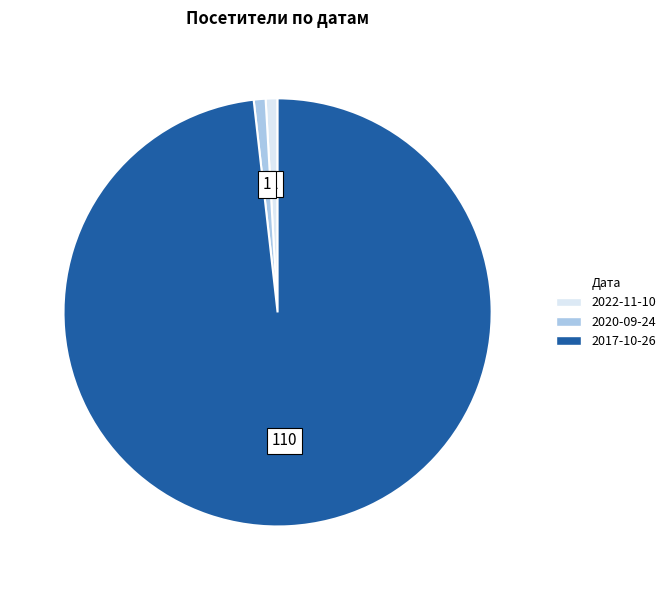

Combined, do 2020-09-24 and 2022-11-10 account for over 50%?

No